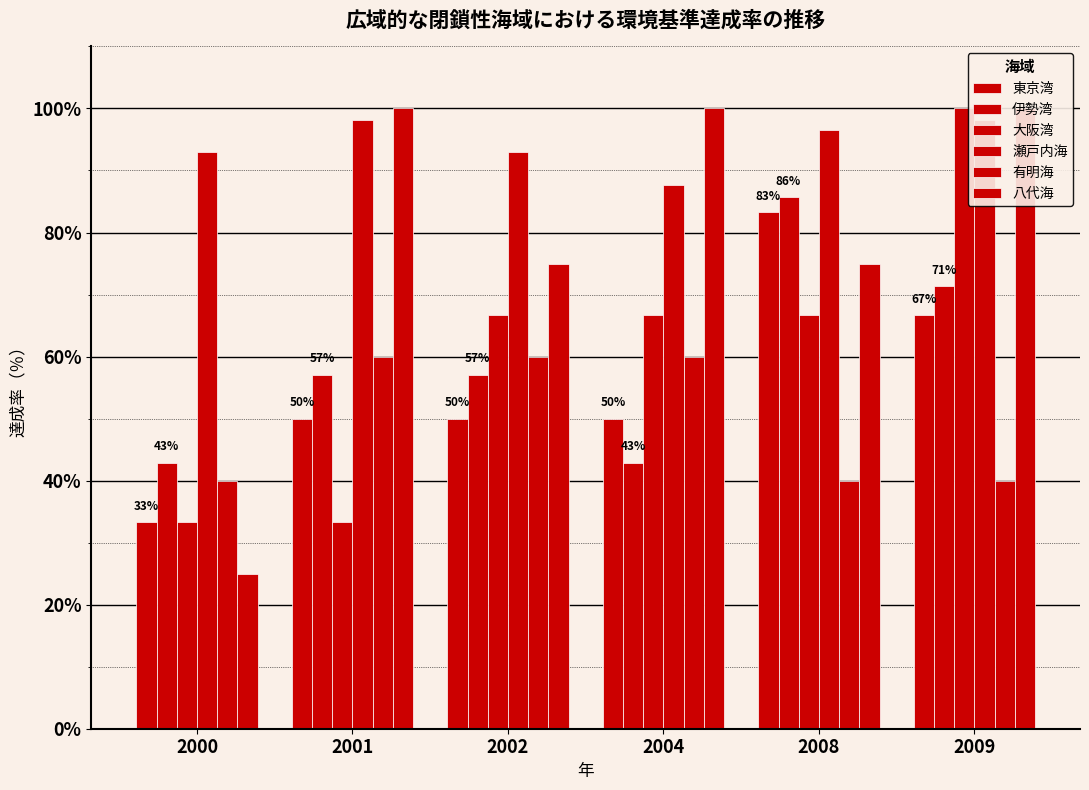

What are all the series names shown in the legend?

東京湾, 伊勢湾, 大阪湾, 瀬戸内海, 有明海, 八代海